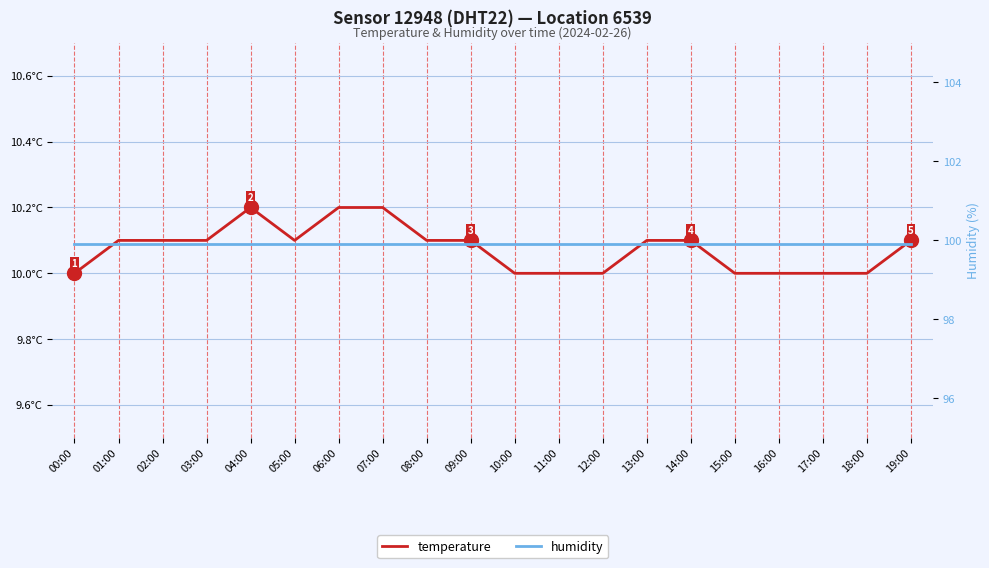

What is the highest value of the humidity series?

99.9